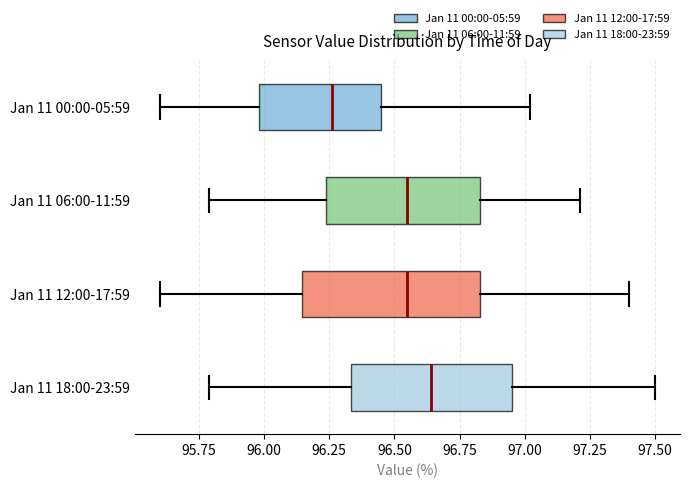

Which box's median line is the furthest to the right?

Jan 11 18:00-23:59